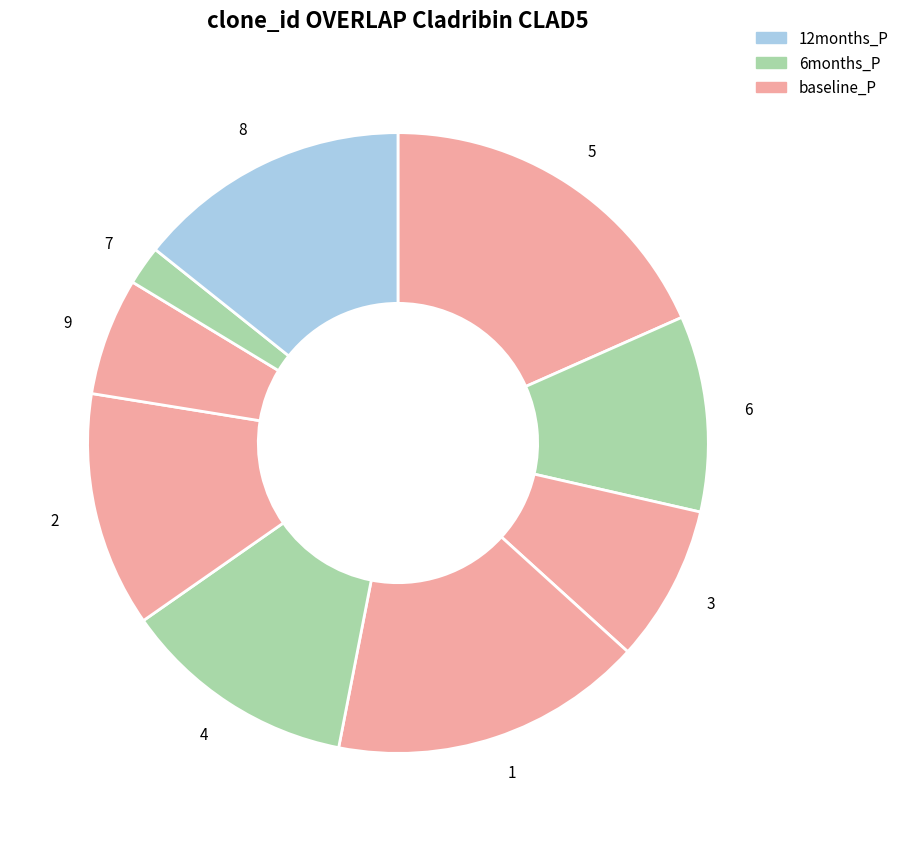

The 5 slice represents 18% of the pie. True or false?

True